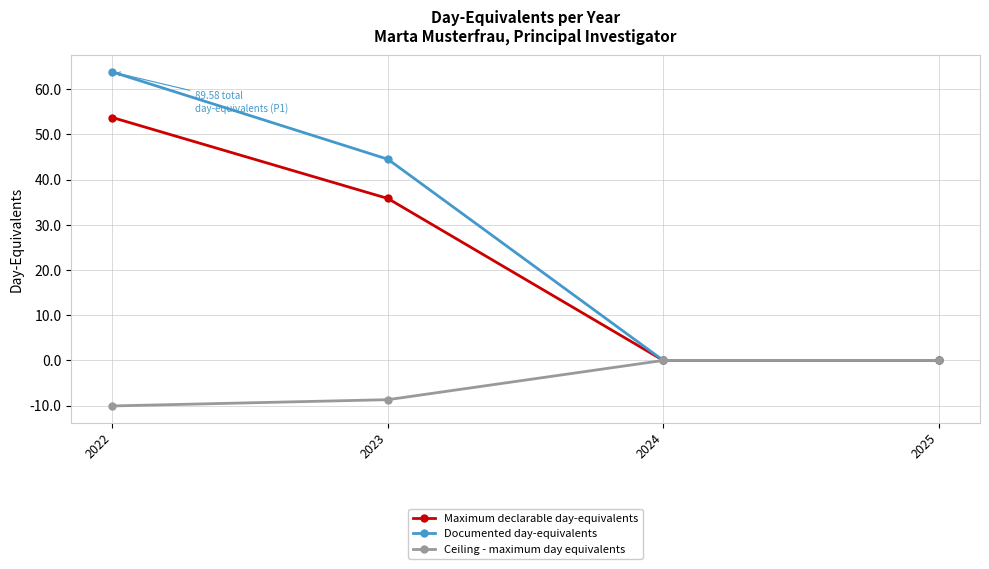

Between 2022 and 2025, which series saw the biggest shift?

Documented day-equivalents